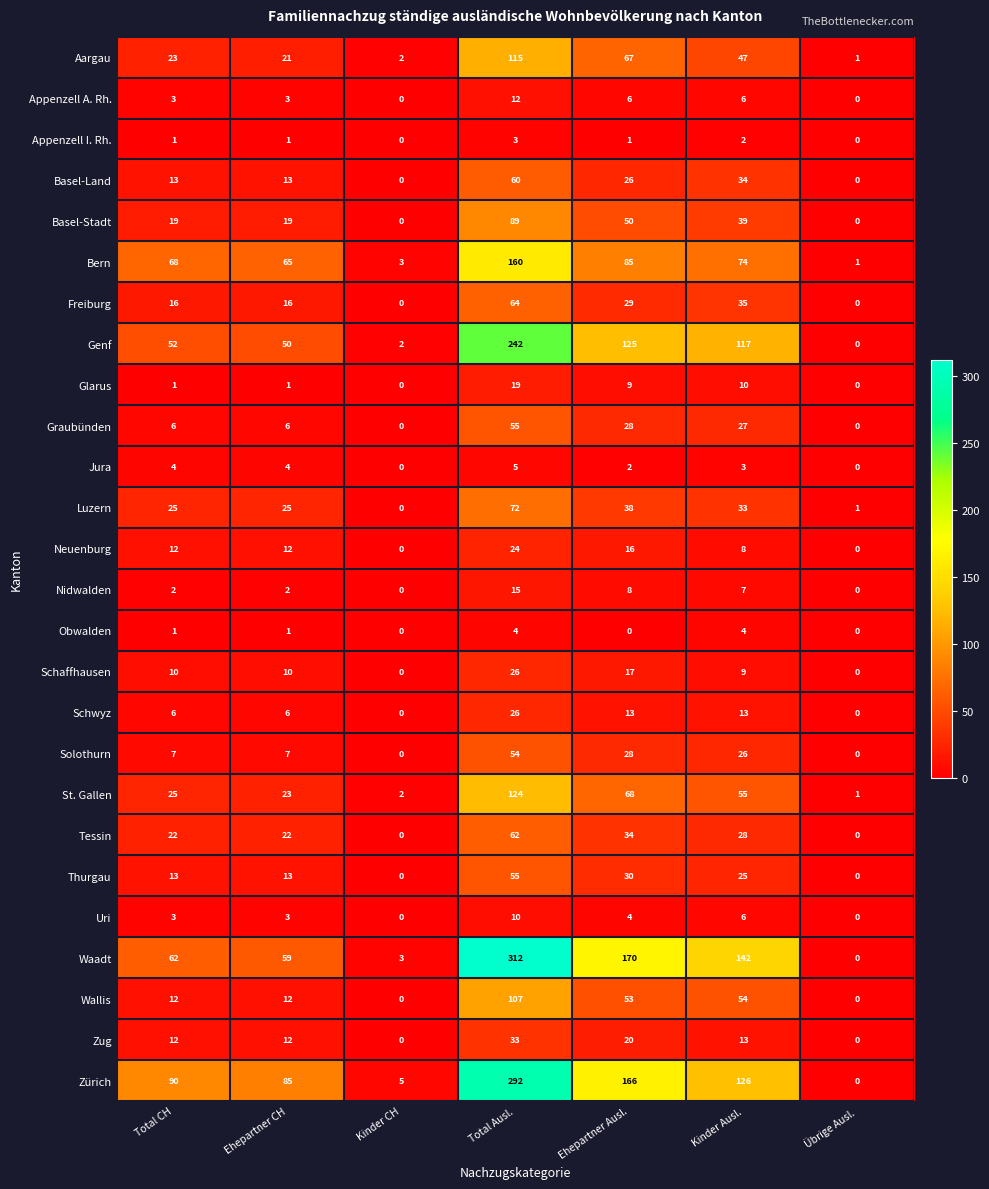

How many distinct data groups are displayed?

26